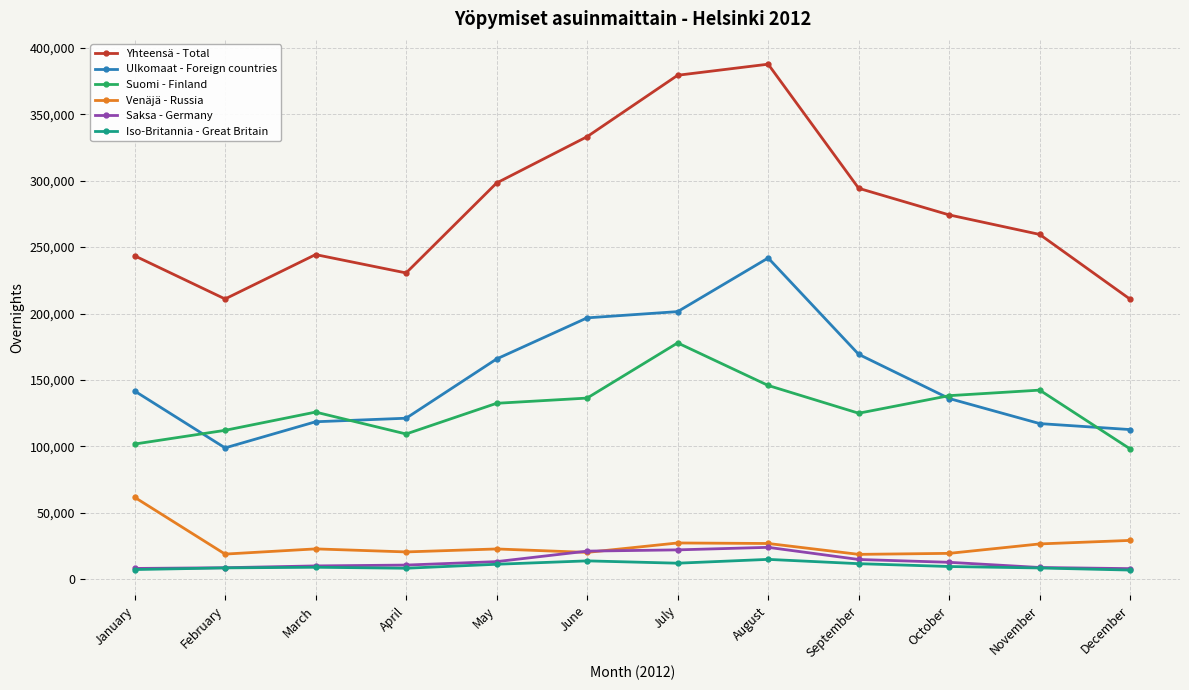

What is the approximate value of Ulkomaat - Foreign countries at March?

118543